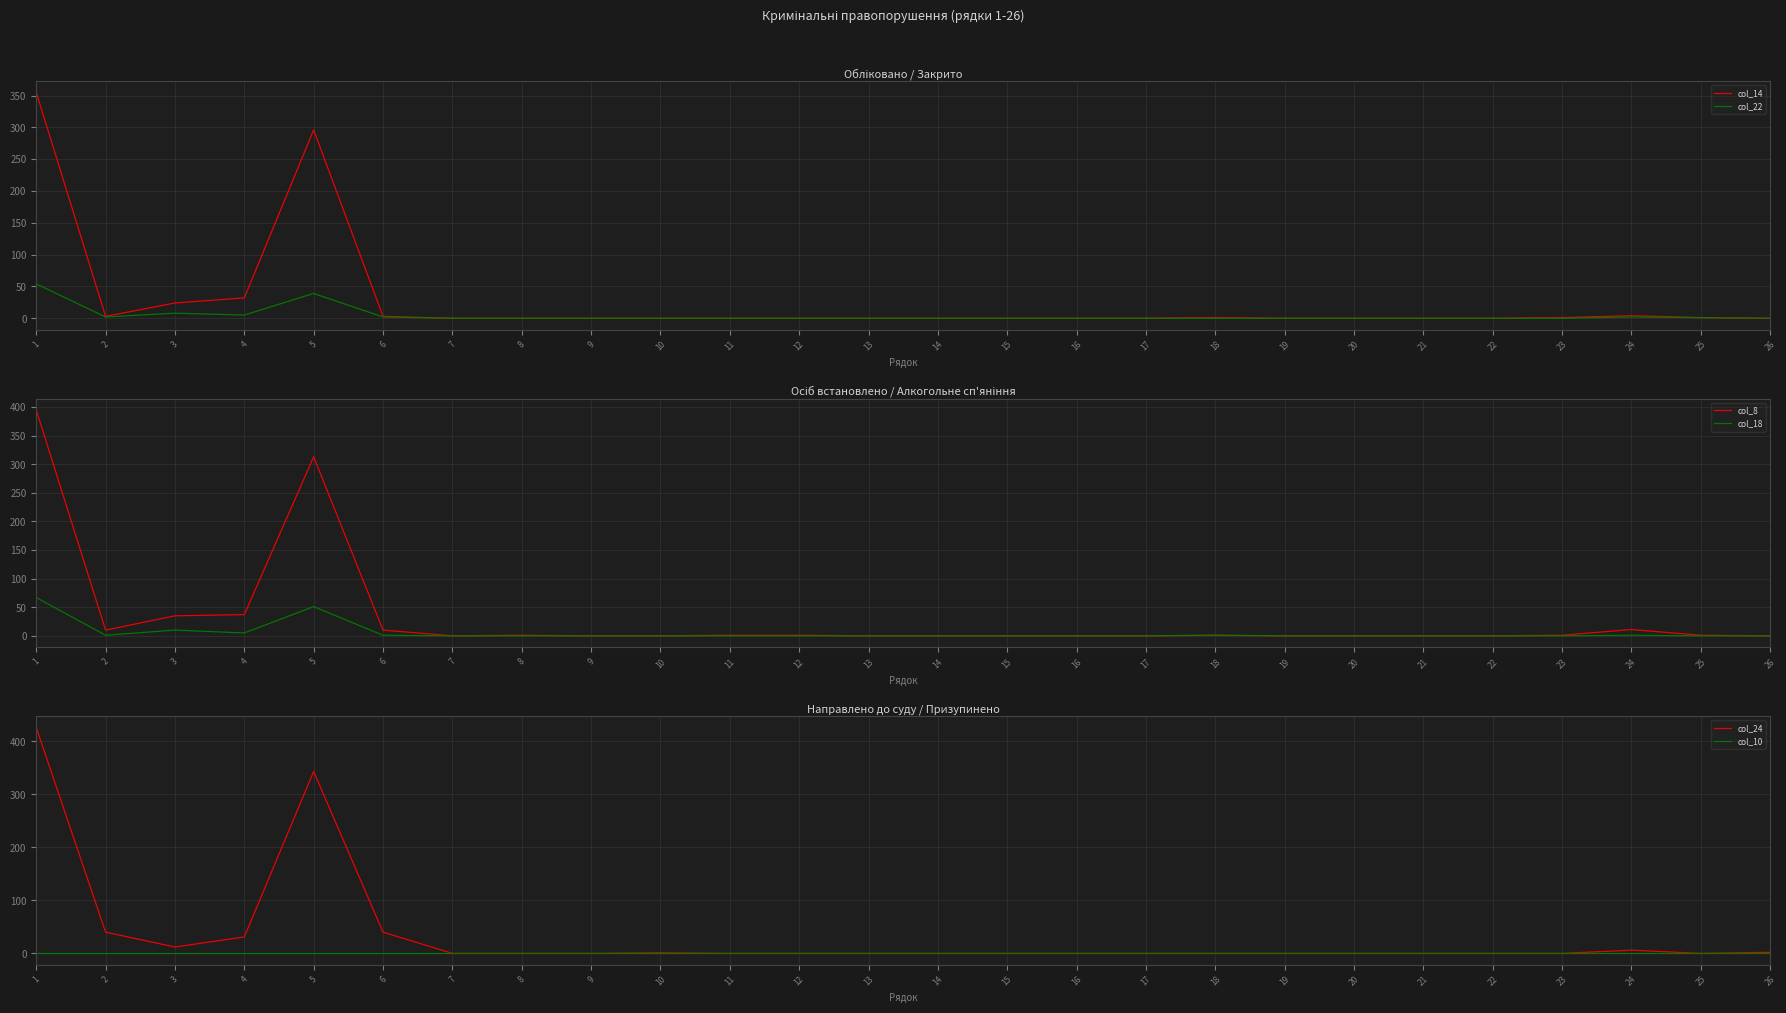

Where is col_18 nearest to the value 33?

5